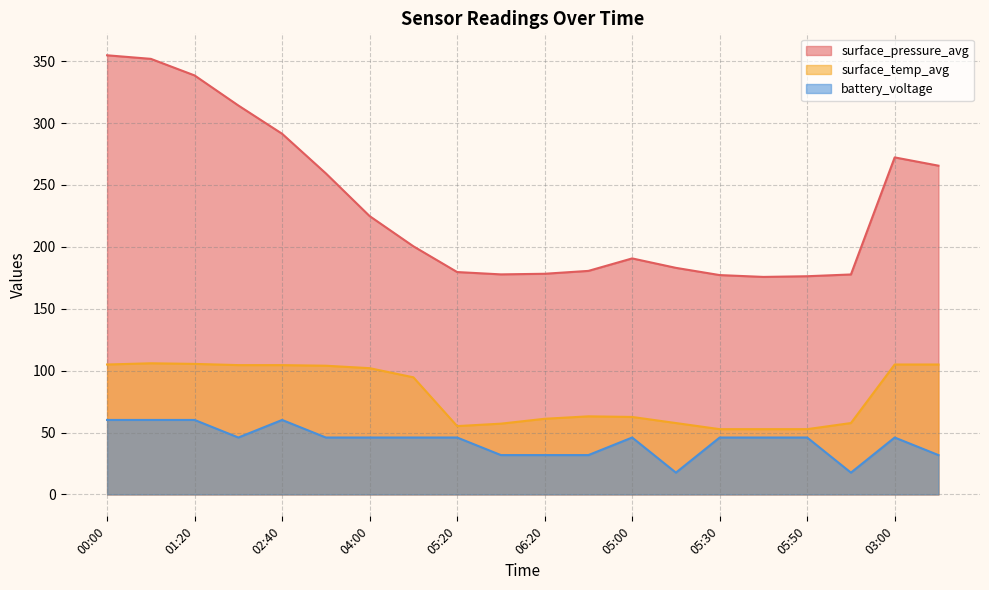

What is the label of the 15th point from the right?

03:20